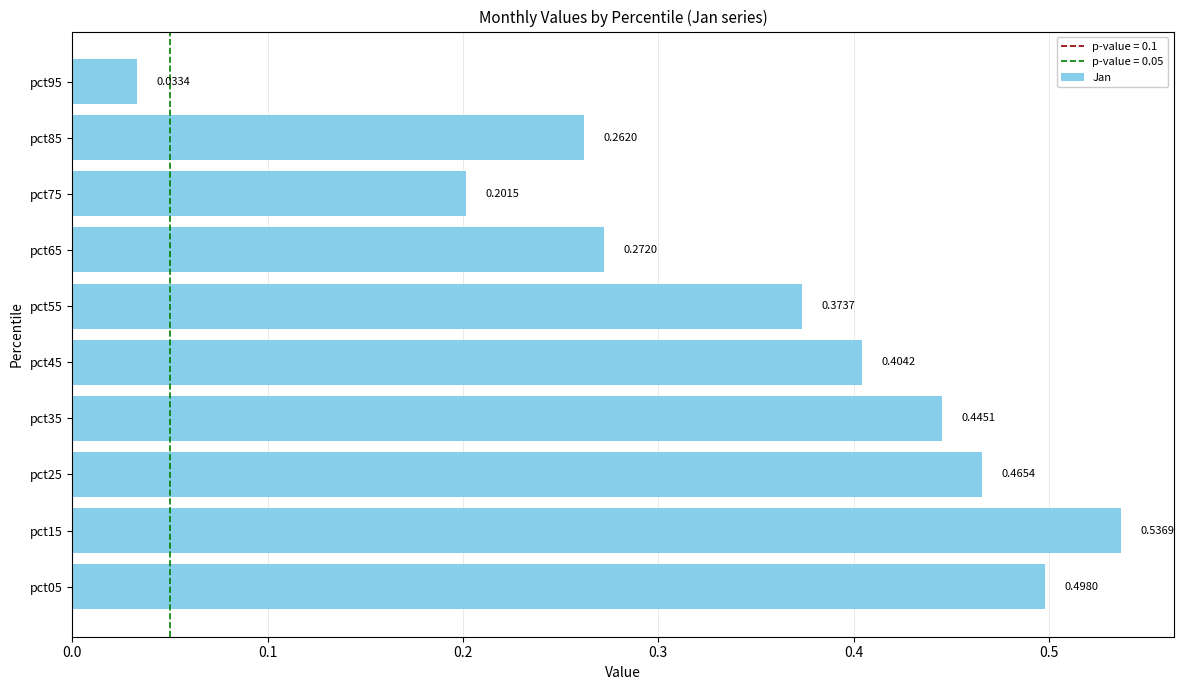

Which has a higher value, pct75 or pct65?

pct65